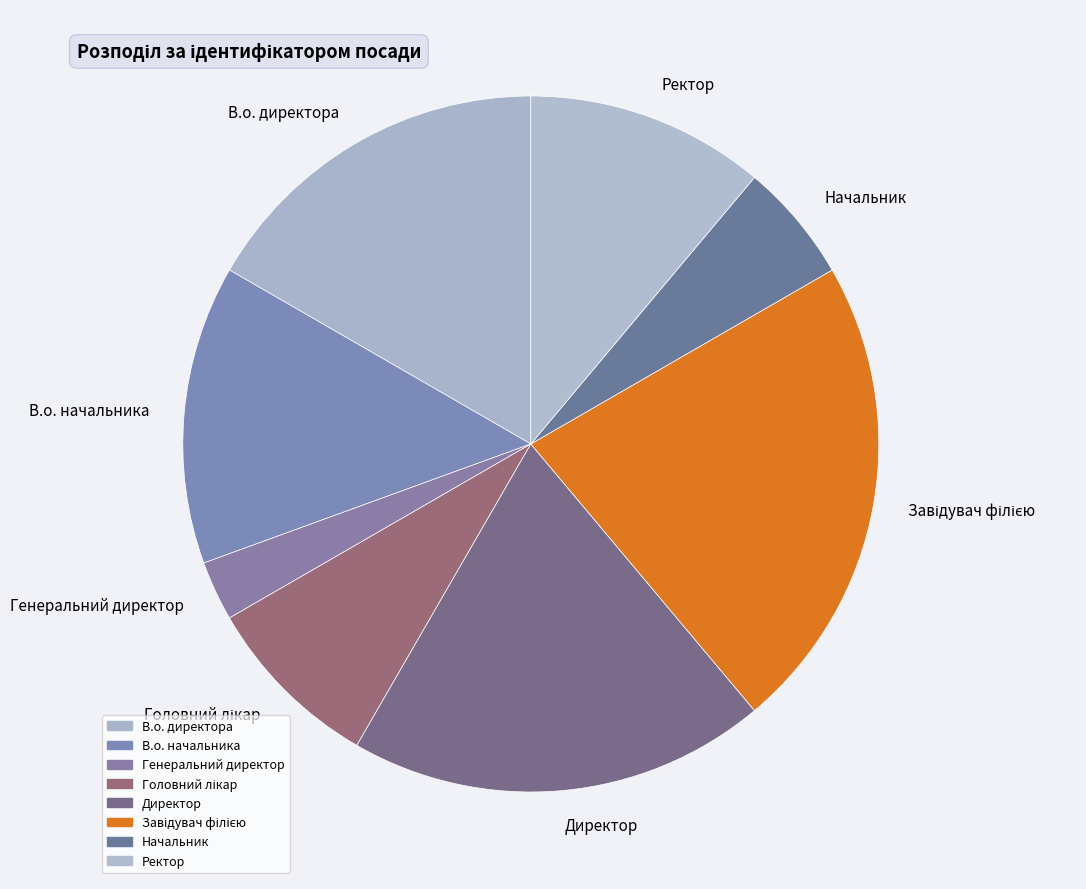

Is there any slice that represents more than half of the pie?

No